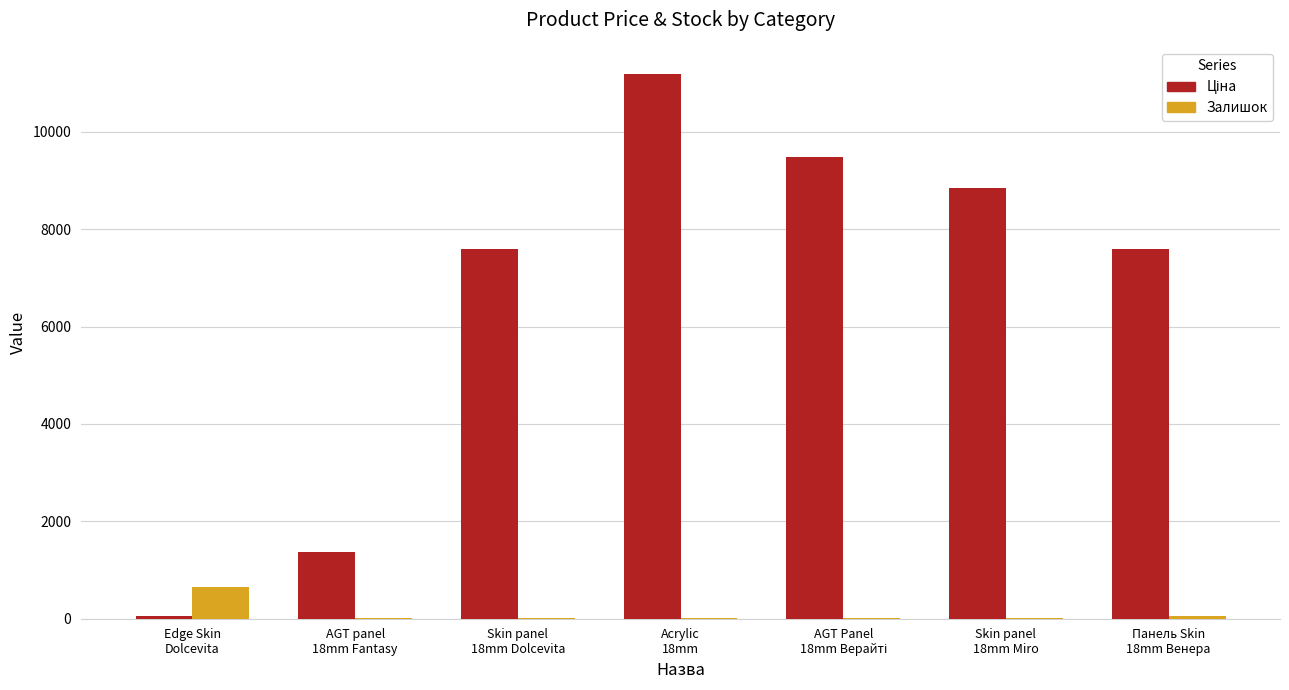

What is the sum of all Залишок values?

733.0